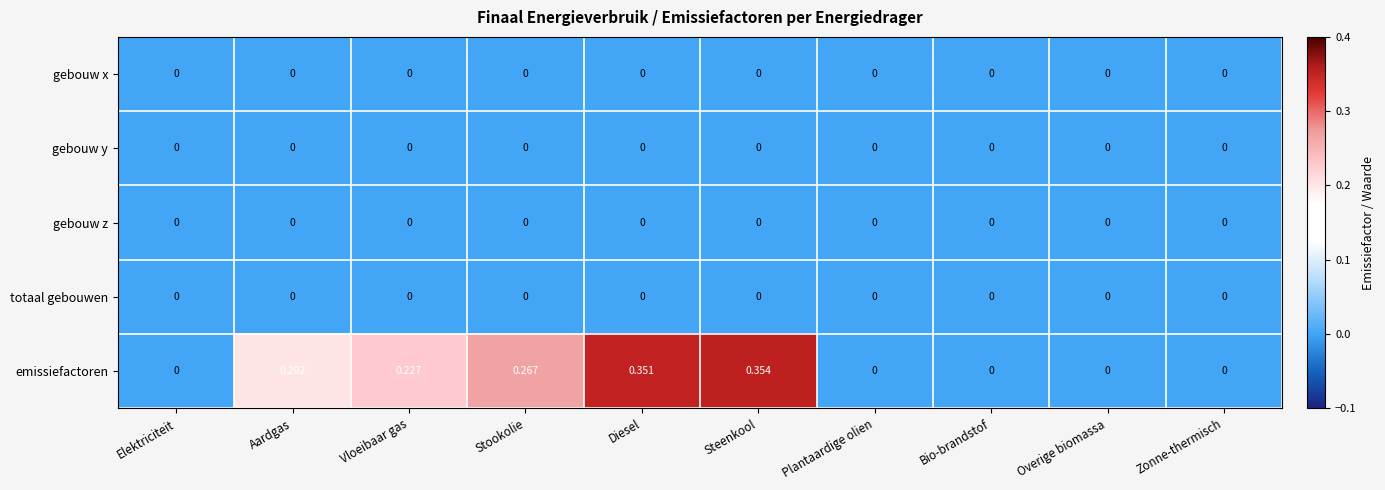

Between Steenkool and Bio-brandstof, which series saw the biggest shift?

emissiefactoren